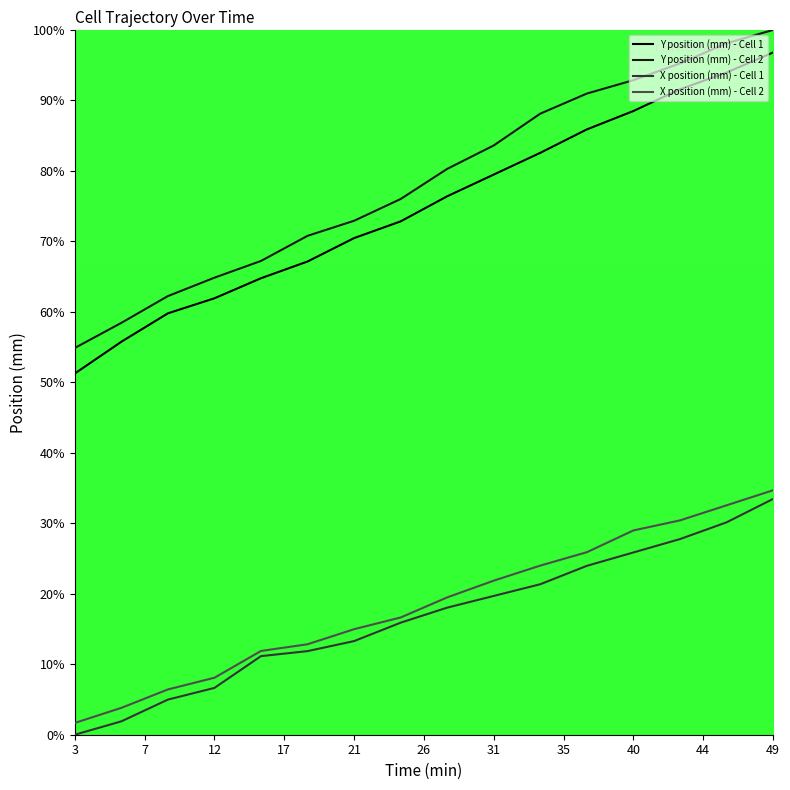

What is the minimum value for Y position (mm) - Cell 1?

51.2